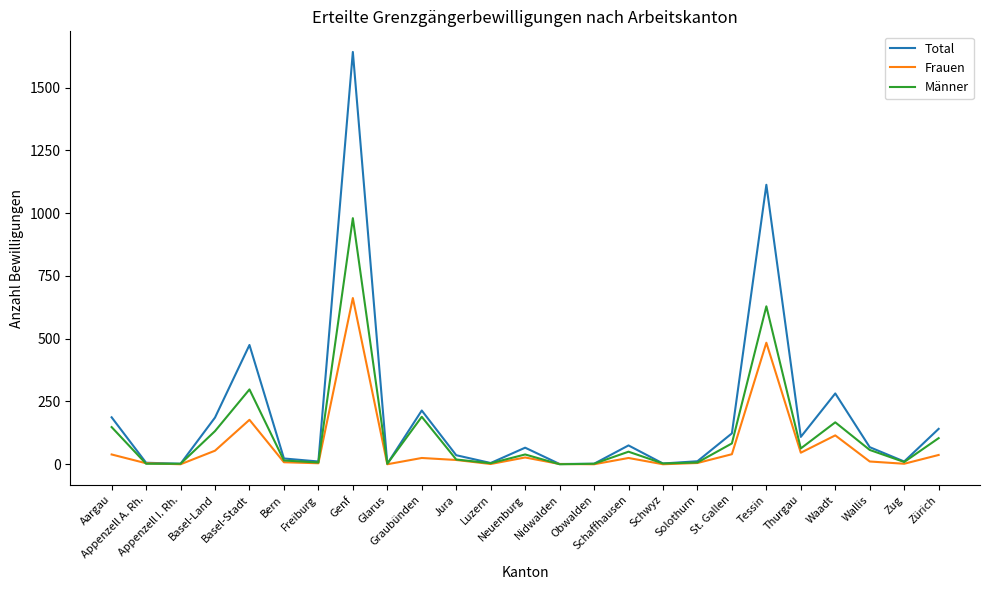

At which label does Total reach its peak?

Genf